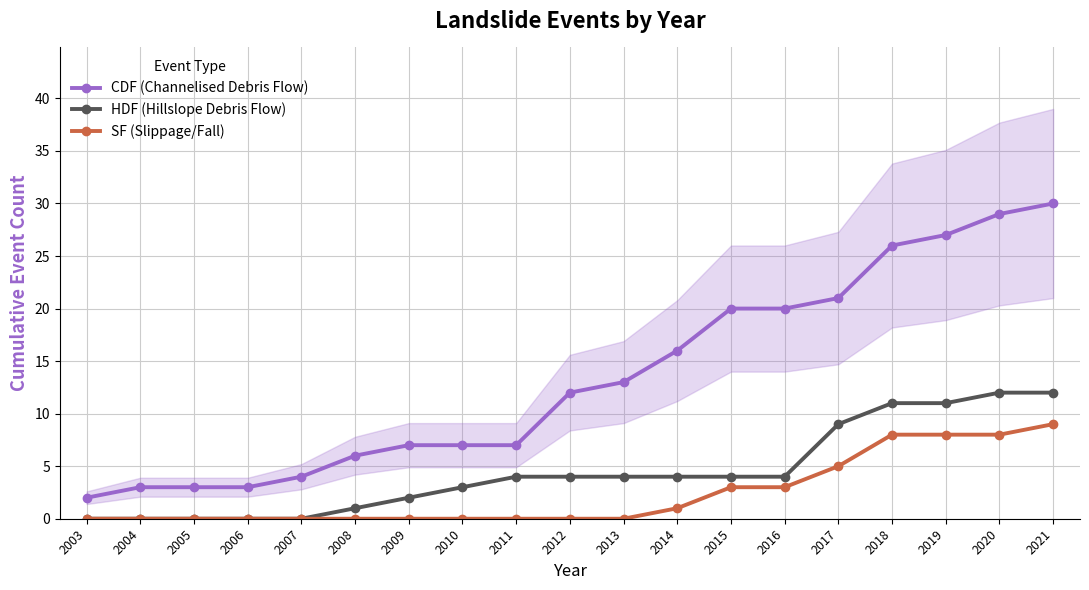

List the labels in order of SF (Slippage/Fall) value, smallest first.

2003, 2004, 2005, 2006, 2007, 2008, 2009, 2010, 2011, 2012, 2013, 2014, 2015, 2016, 2017, 2018, 2019, 2020, 2021